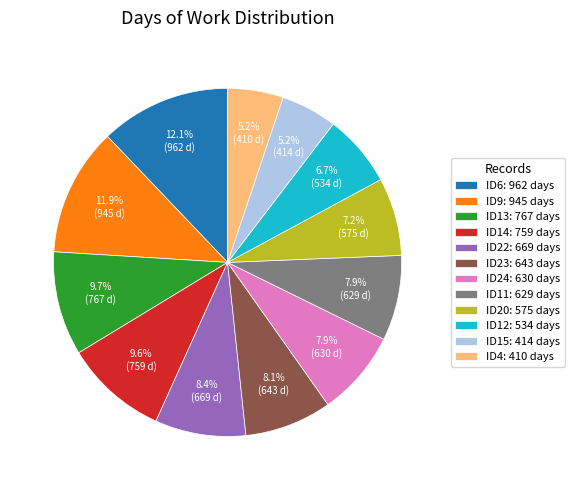

What is the ratio of the value at ID24: 630 days to the value at ID6: 962 days?

0.7